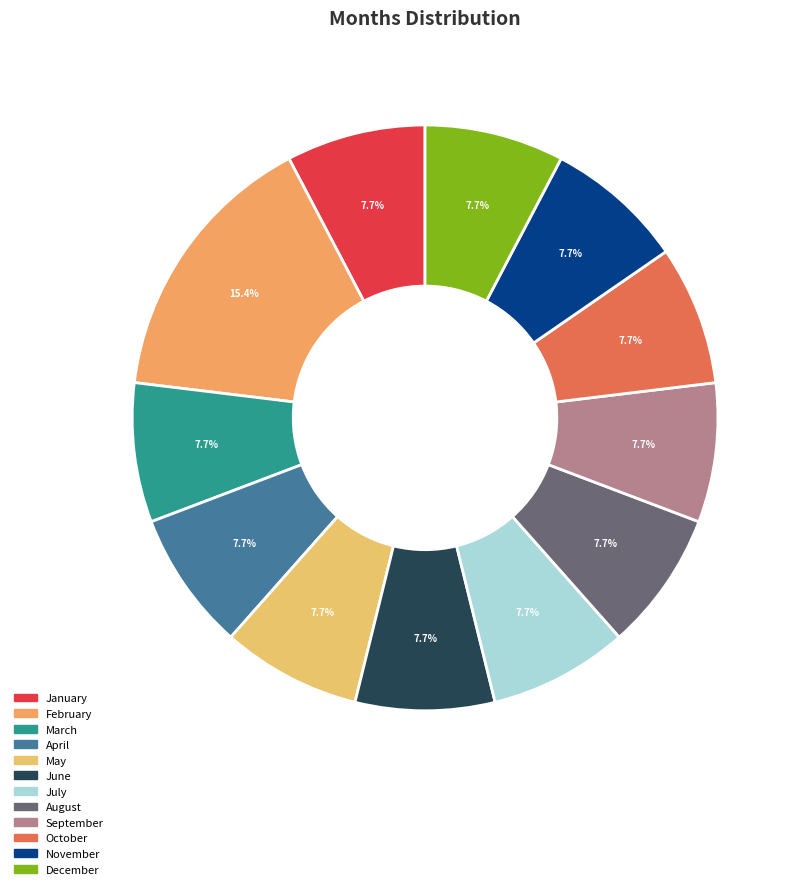

Approximately how many times larger is the value at December compared to April?

1.0